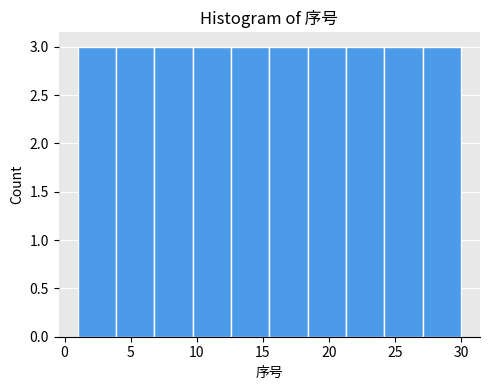

Reading left to right, list every bar in this chart as the range it spans on the x-axis followed by its height. Neither the bar edges nor the heights are printed on the chart, so give them approximately, as read against the axes.

1.0 to 3.9: 3
3.9 to 6.8: 3
6.8 to 9.7: 3
9.7 to 12.6: 3
12.6 to 15.5: 3
15.5 to 18.4: 3
18.4 to 21.3: 3
21.3 to 24.2: 3
24.2 to 27.1: 3
27.1 to 30.0: 3